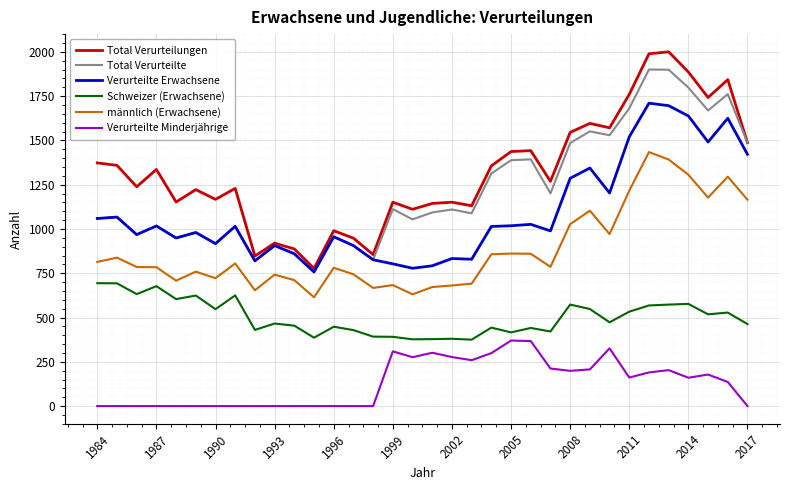

Rank the series by their maximum value, from lowest to highest.

Verurteilte Minderjährige, Schweizer (Erwachsene), männlich (Erwachsene), Verurteilte Erwachsene, Total Verurteilte, Total Verurteilungen